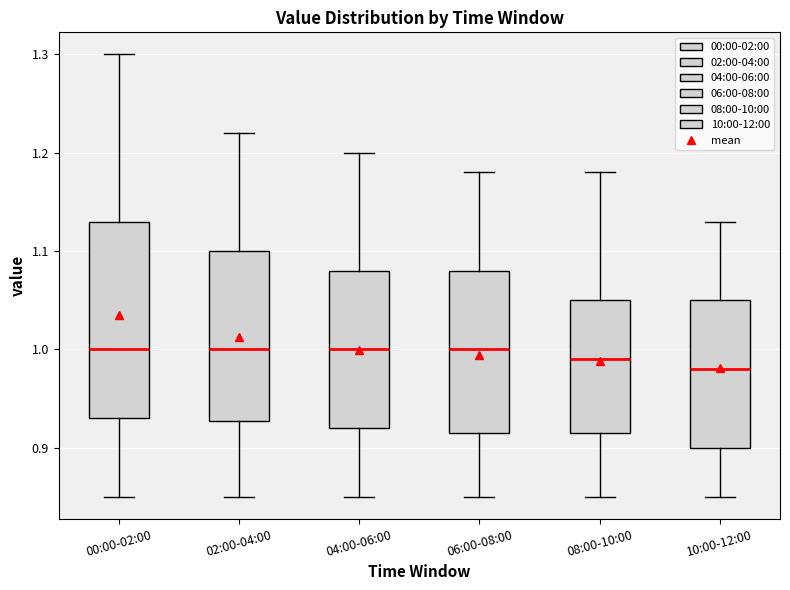

Where does the median line of the box for 06:00-08:00 sit on the y-axis? The values are not printed on the chart, so give them approximately, as read against the axis.

1.00